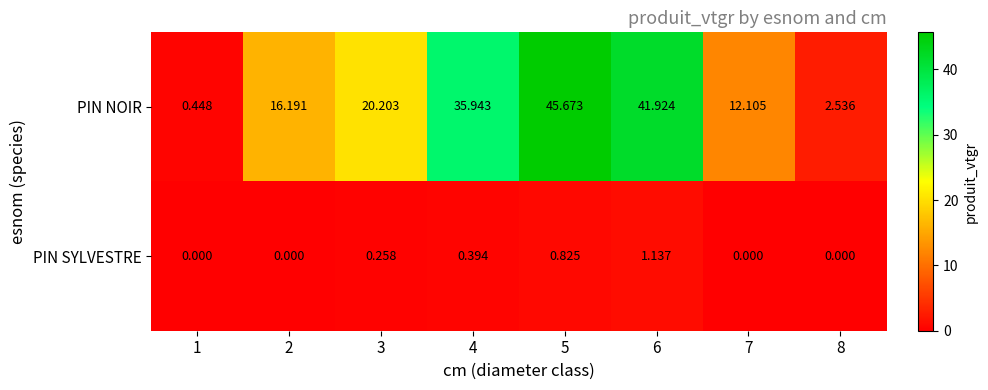

Which series has the largest total across all categories?

PIN NOIR